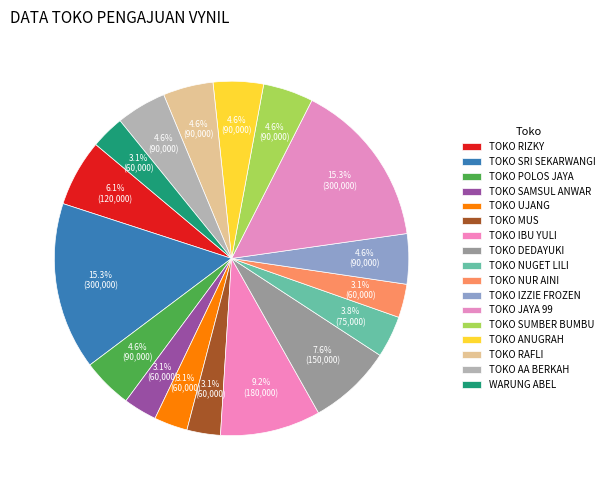

True or false: TOKO NUGET LILI accounts for 12% of the total.

False